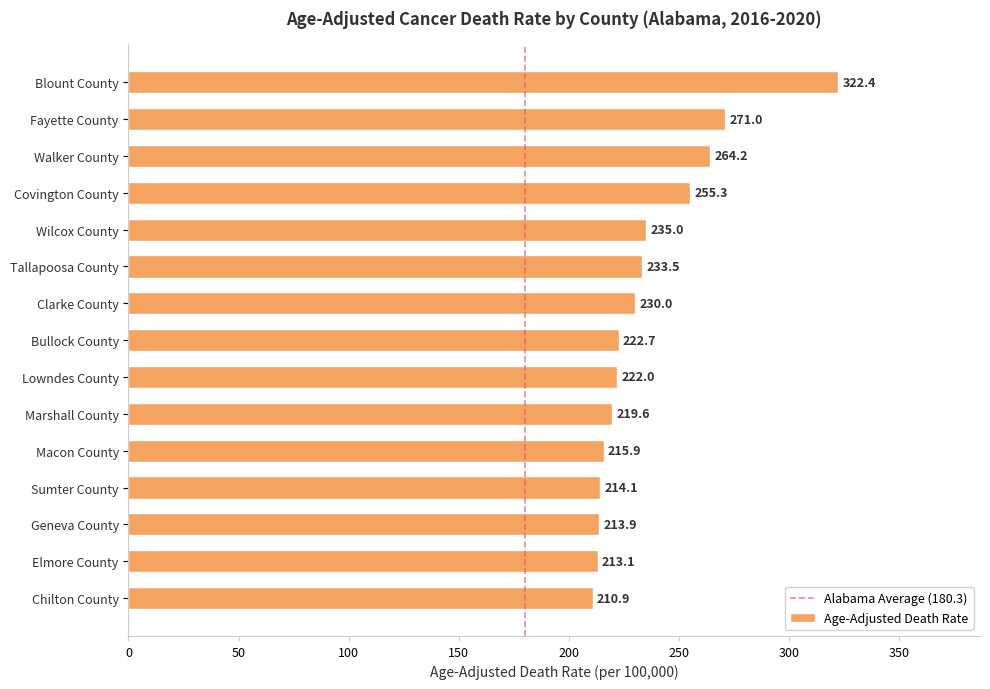

List the labels in order of value, largest first.

Blount County, Fayette County, Walker County, Covington County, Wilcox County, Tallapoosa County, Clarke County, Bullock County, Lowndes County, Marshall County, Macon County, Sumter County, Geneva County, Elmore County, Chilton County